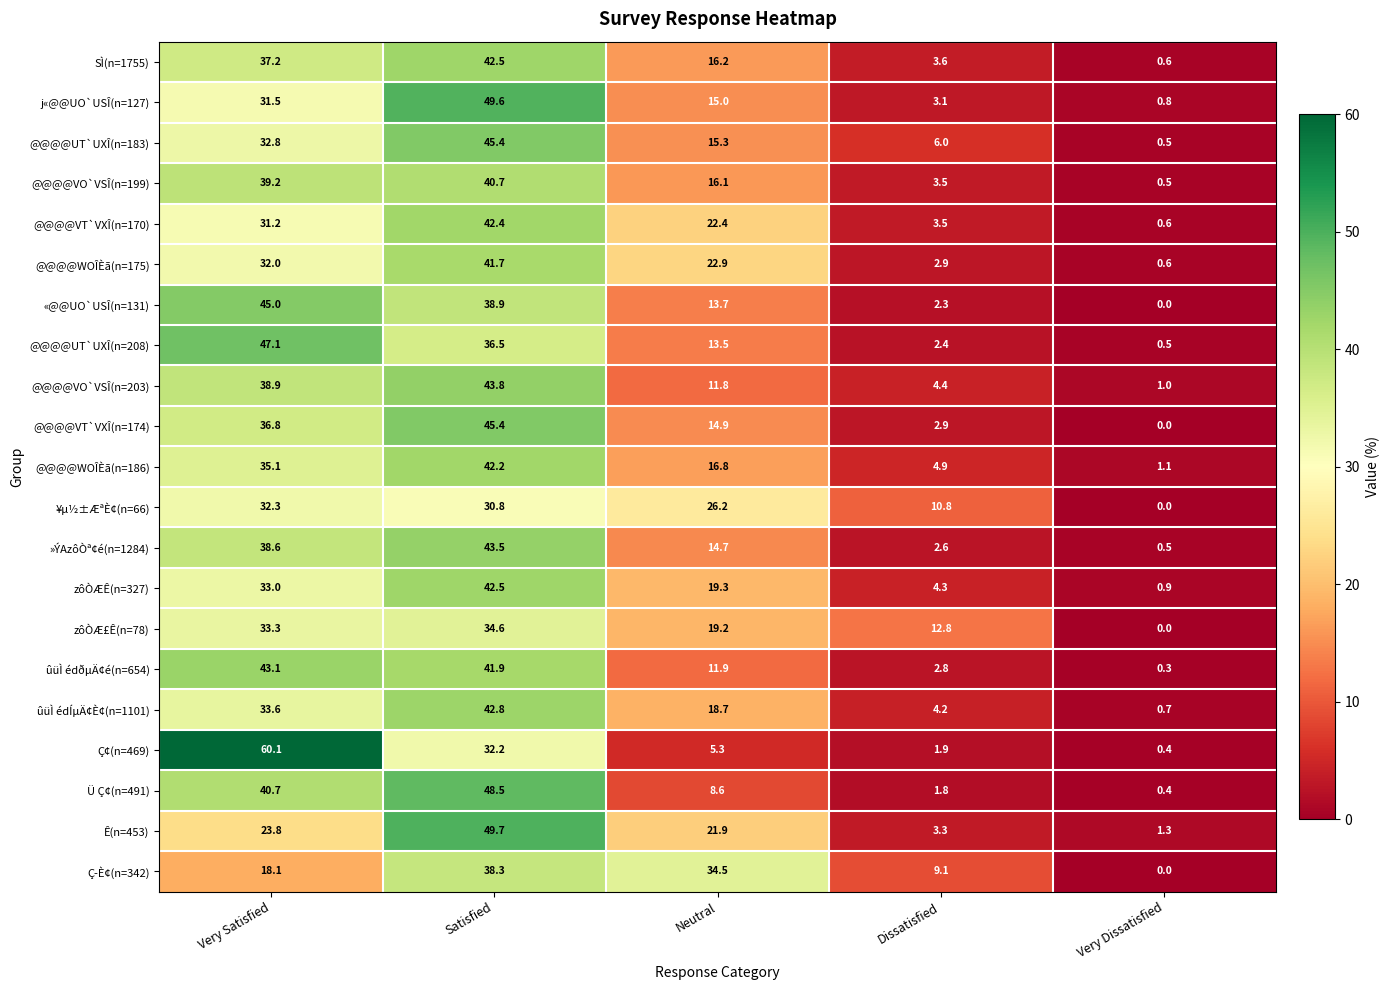

Rank the categories by j«@@UO`USÎ(n=127) value from highest to lowest.

Satisfied, Very Satisfied, Neutral, Dissatisfied, Very Dissatisfied